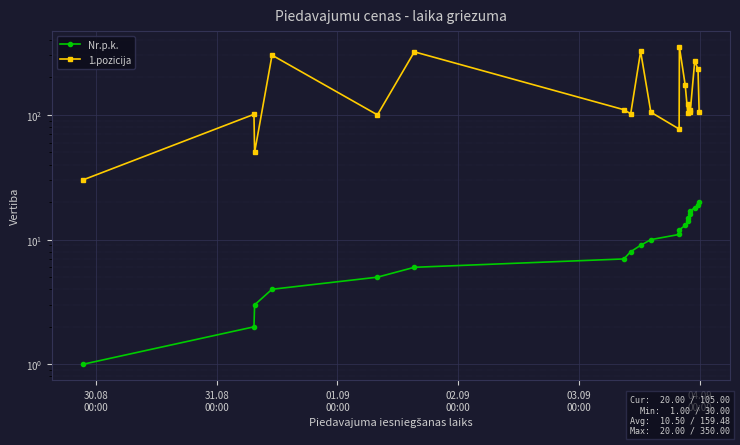

The Nr.p.k. series shows 1.0 at 30.08
00:00. True or false?

True